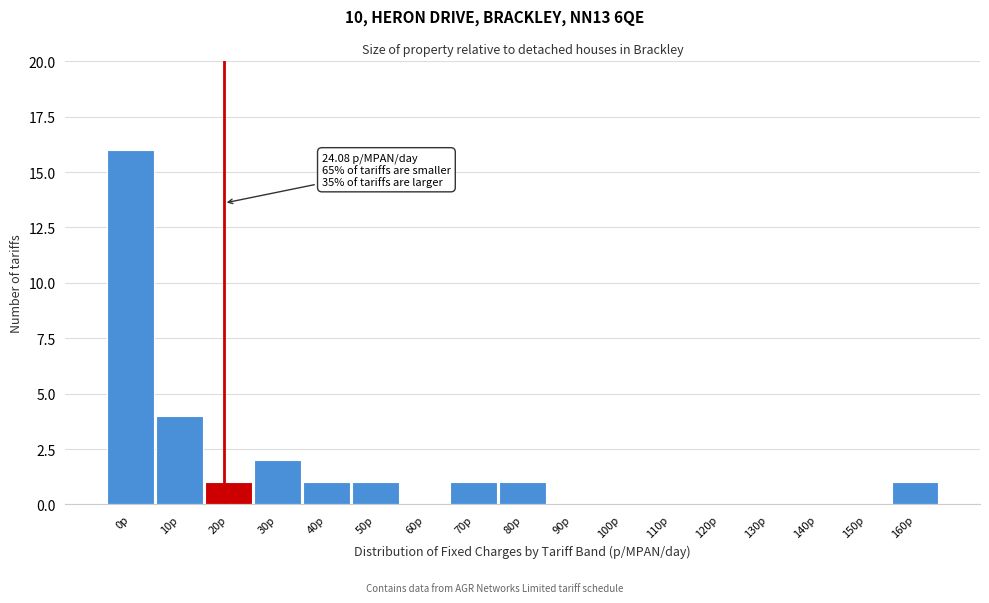

Reading left to right, list all the values displayed in this chart.

0p=16	10p=4	20p=1	30p=2	40p=1	50p=1	60p=0	70p=1	80p=1	90p=0	100p=0	110p=0	120p=0	130p=0	140p=0	150p=0	160p=1